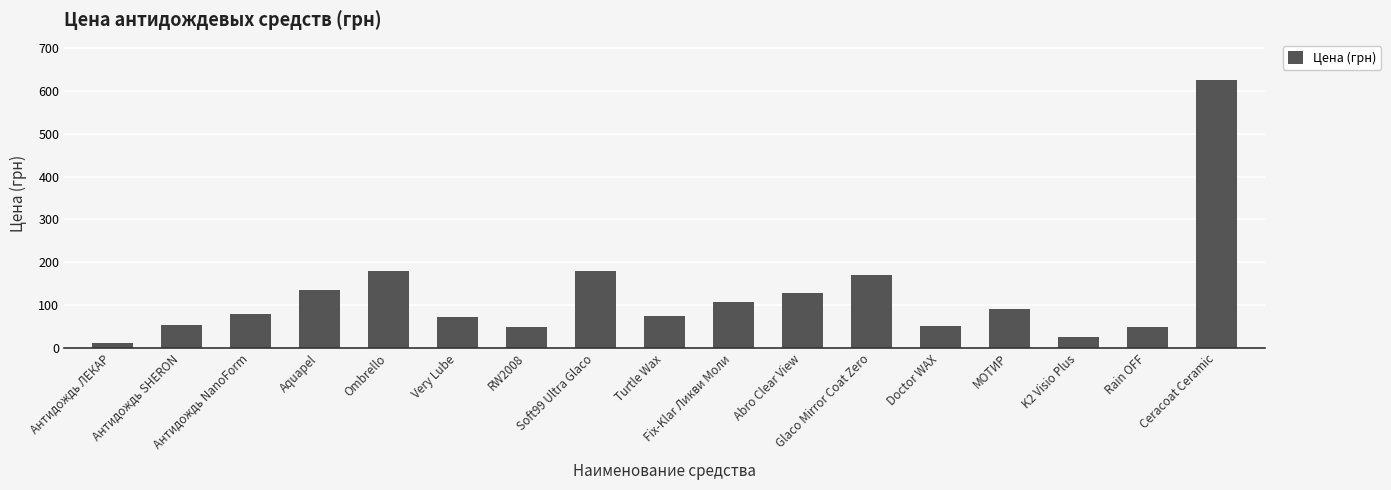

The chart shows a value of 255.2 at Ombrello. True or false?

False